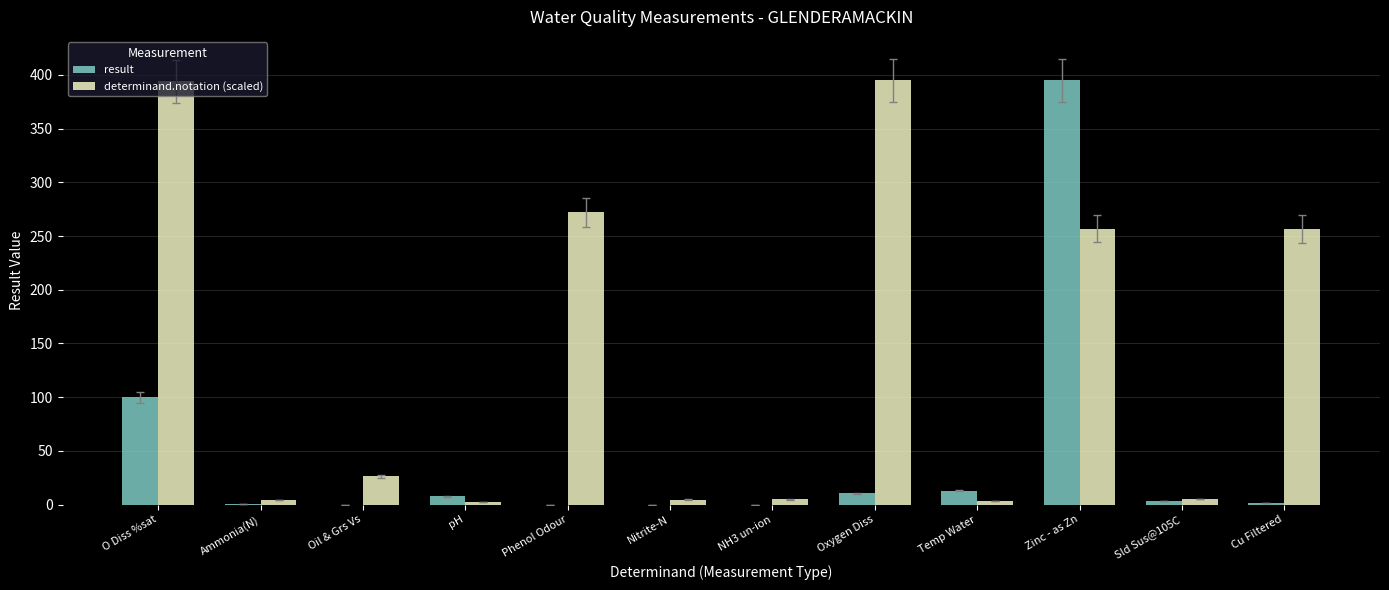

What is the average value of the result series?

44.2